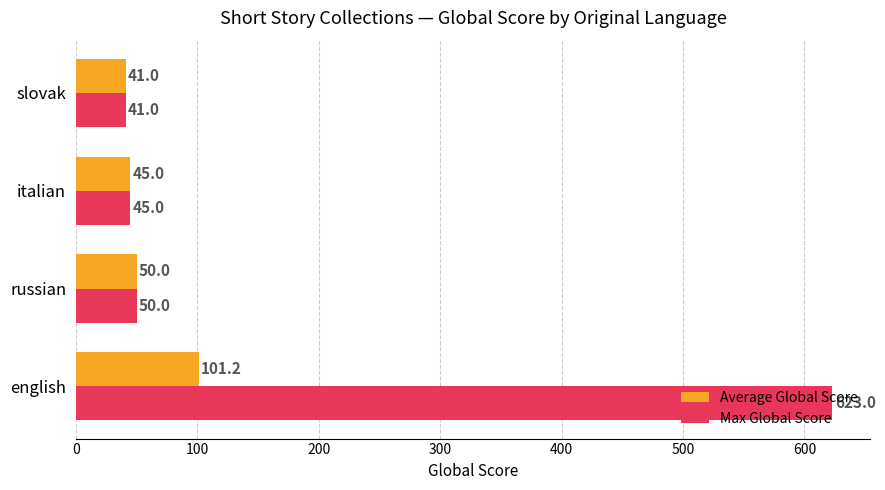

What is the sum of the Max Global Score values at italian and english?

668.0